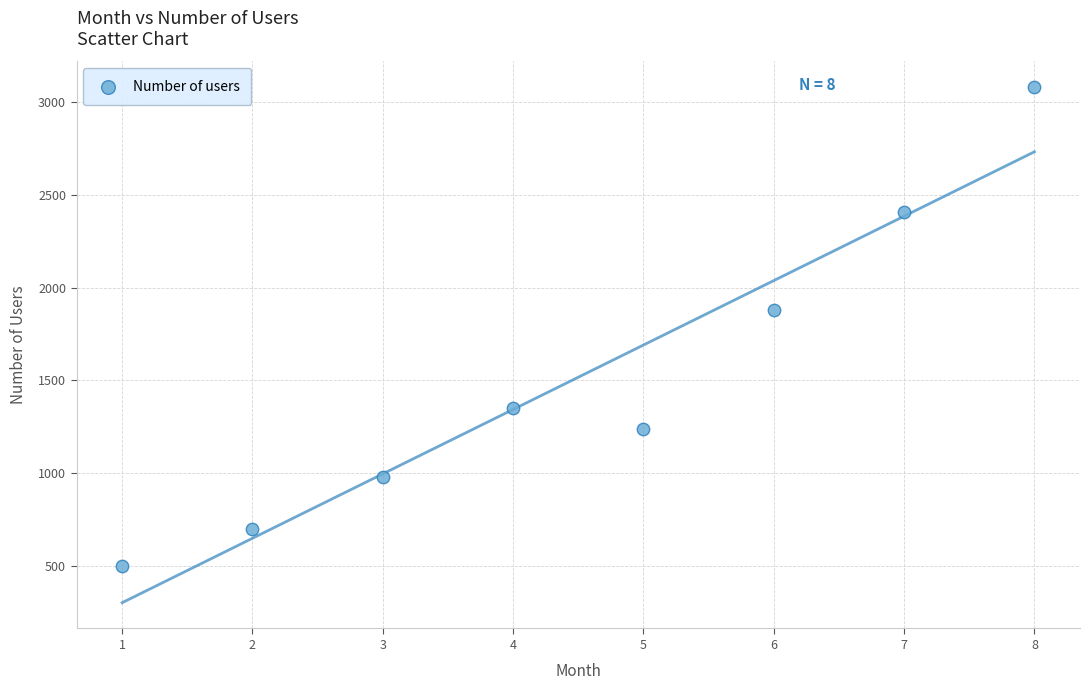

What Y value in the scatter plot is closest to 1791?

1879.5